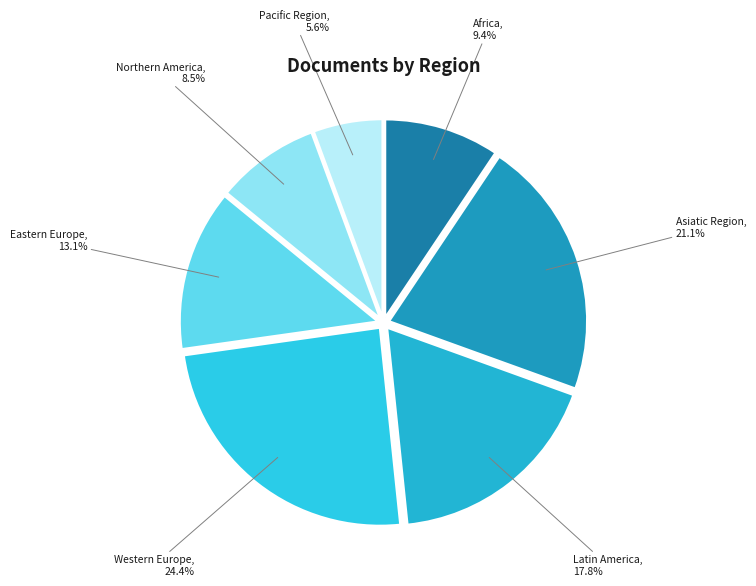

Count the number of slices in the pie.

7